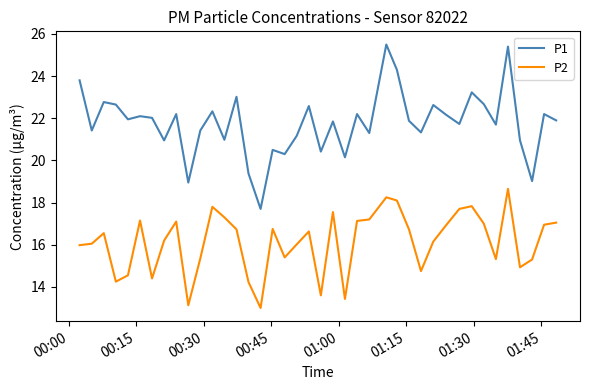

What is the difference between the maximum and minimum values in the P1 series?

7.8